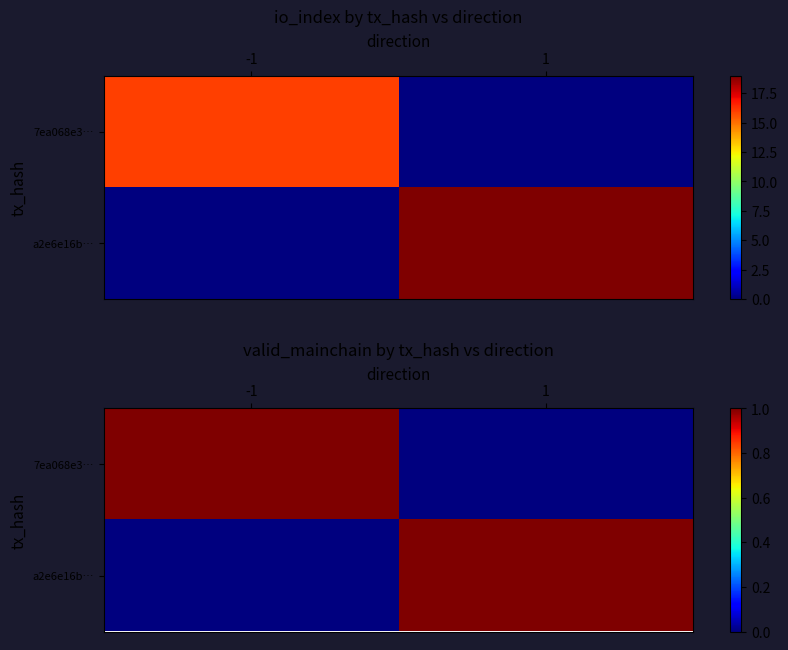

What is the difference between the maximum and minimum values in the 7ea068e3… series?

1